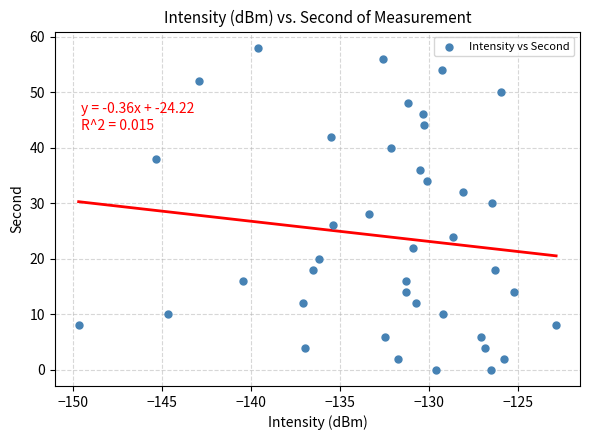

What is the range of Y values (max minus min)?

58